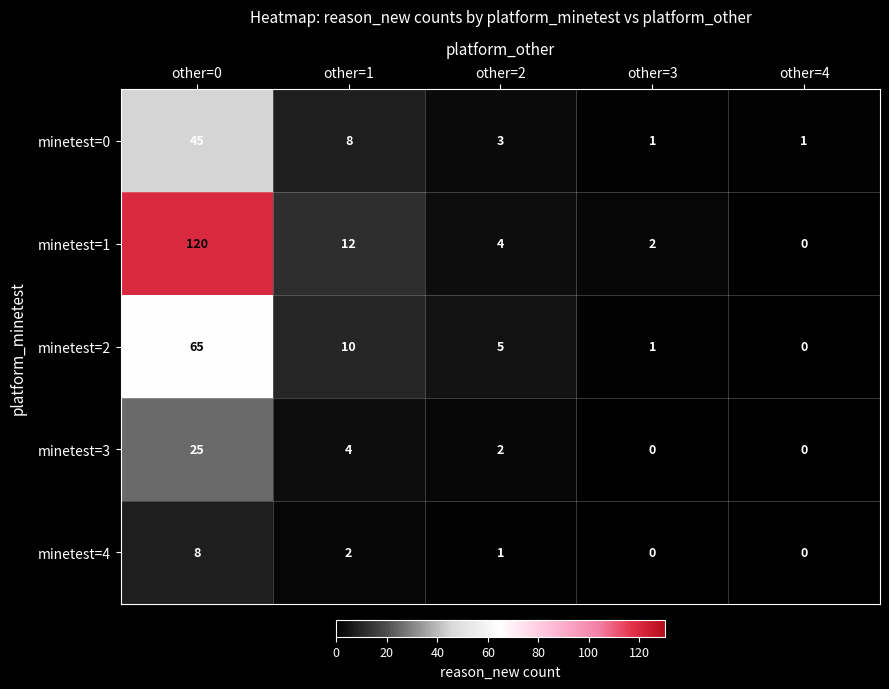

At which category is the sum across all series the highest?

other=0